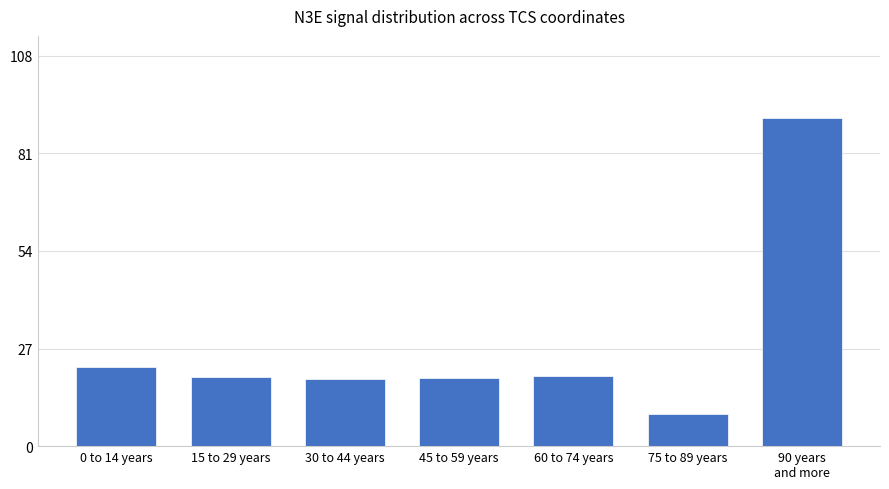

What is the smallest value displayed?

8.8